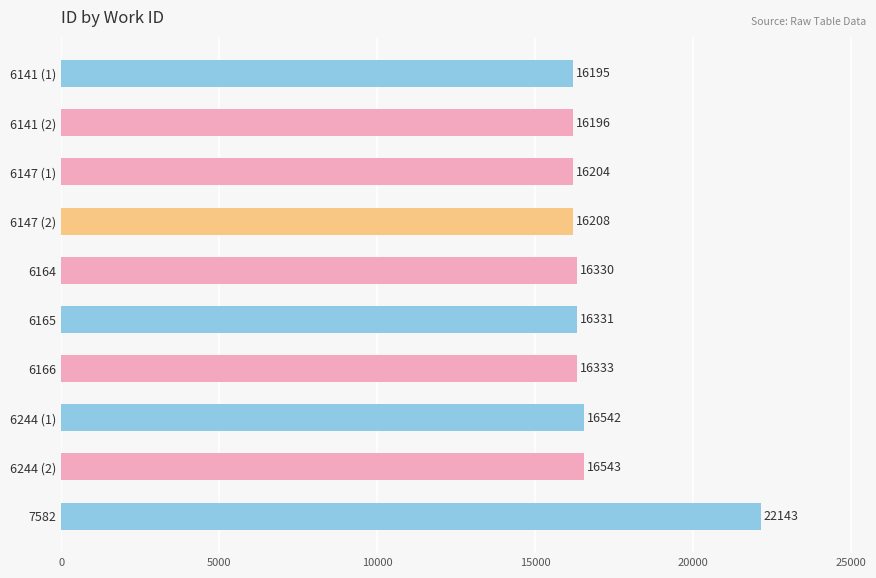

List the labels in order of value, smallest first.

6141 (1), 6141 (2), 6147 (1), 6147 (2), 6164, 6165, 6166, 6244 (1), 6244 (2), 7582